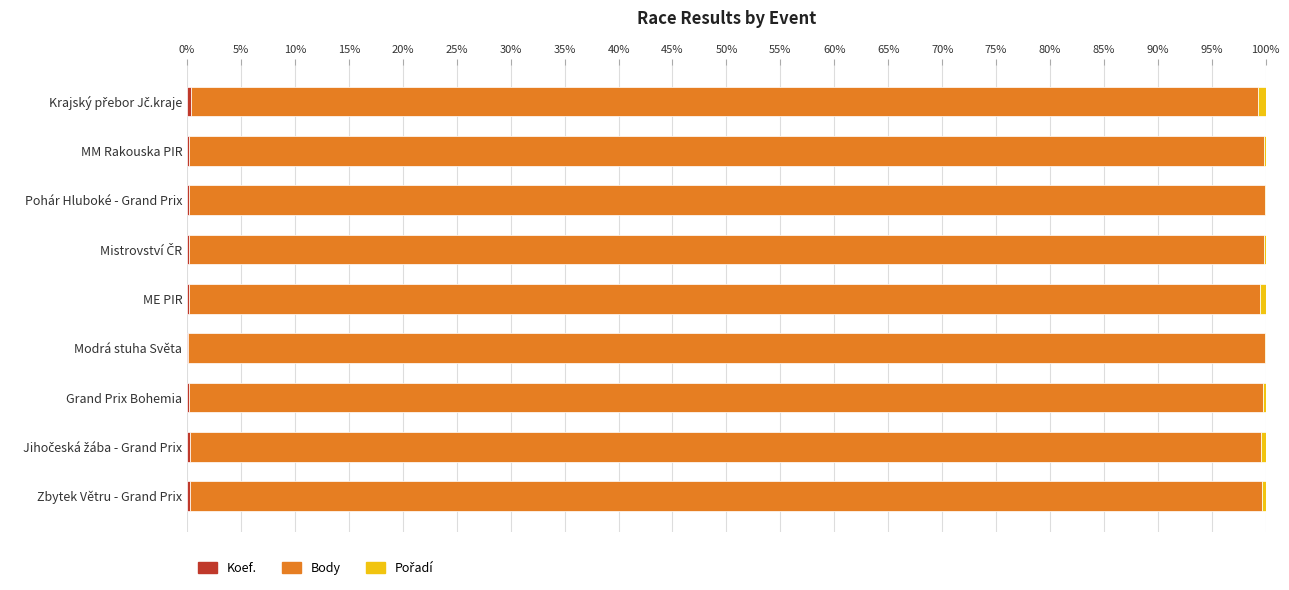

How many data points does each series have?

9